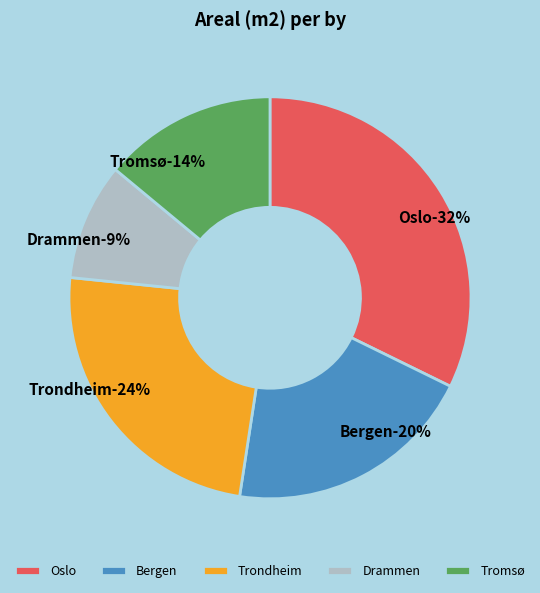

To the nearest percent, what is the difference between the Bergen and Trondheim slice percentages?

4%